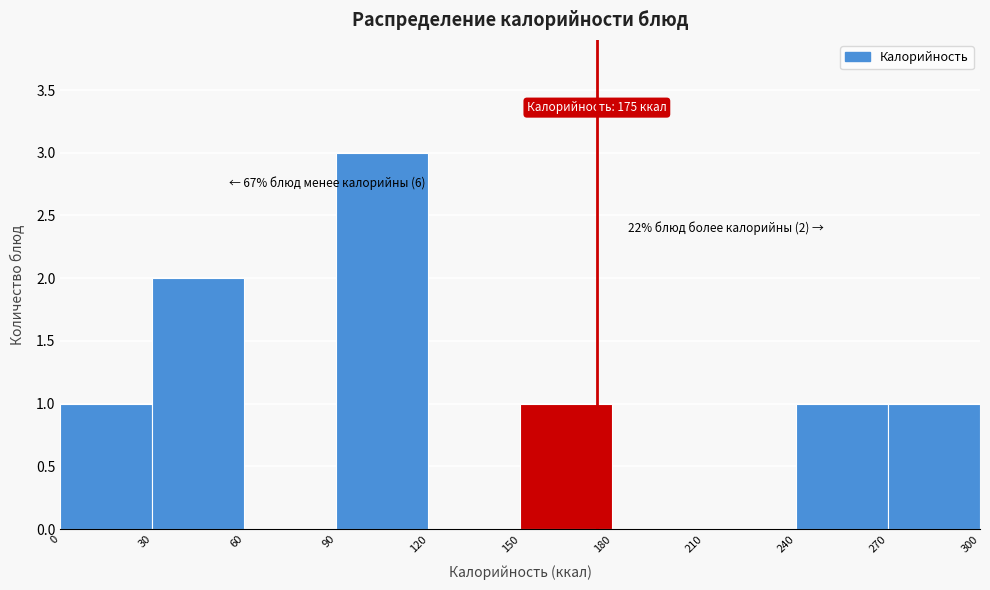

Over which range of the x-axis is the bar tallest?

90 to 120